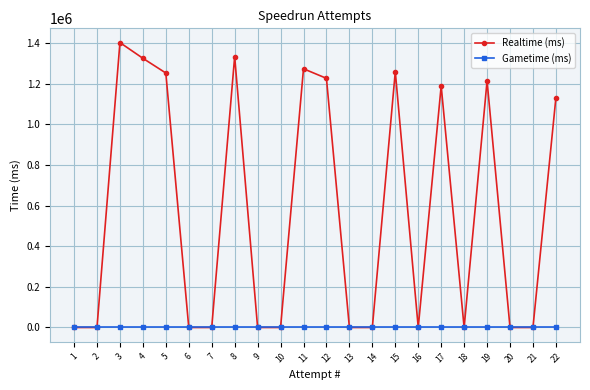

At which category is the sum across all series the highest?

3